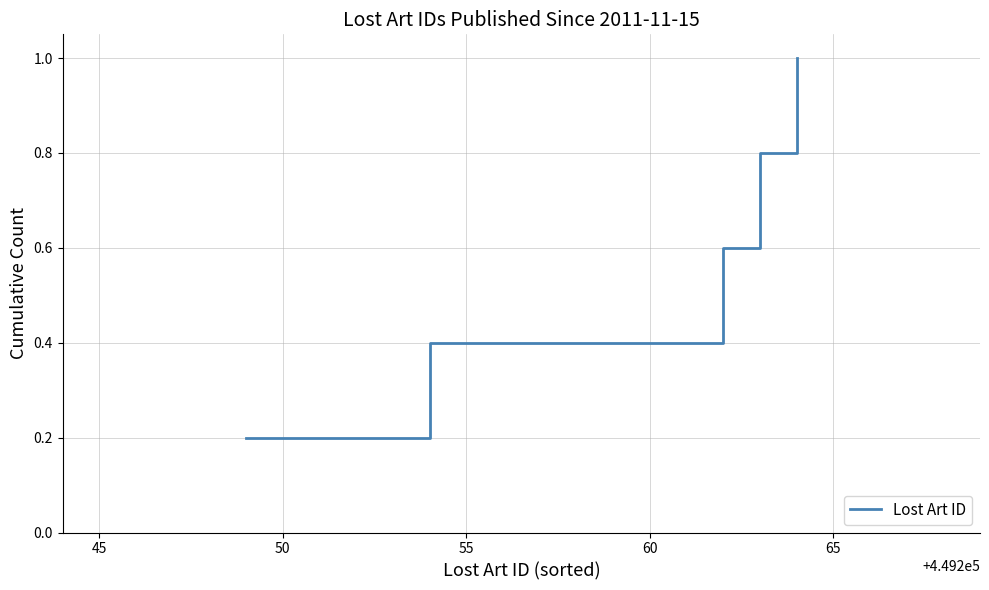

What is the greatest value displayed?

1.0